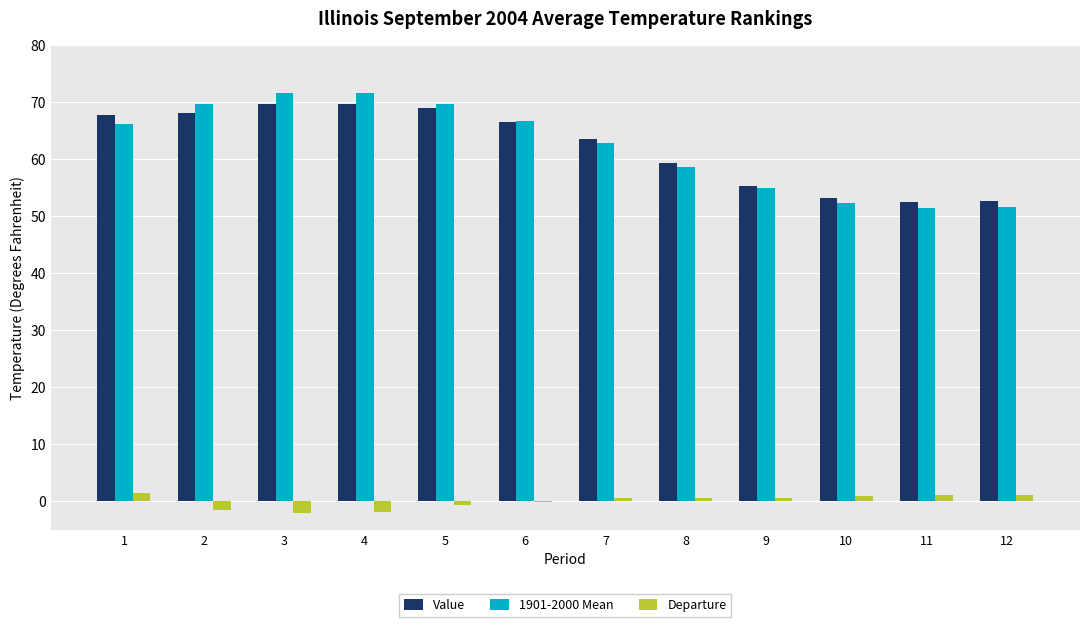

What is the difference between the Departure values at 4 and 7?

2.5